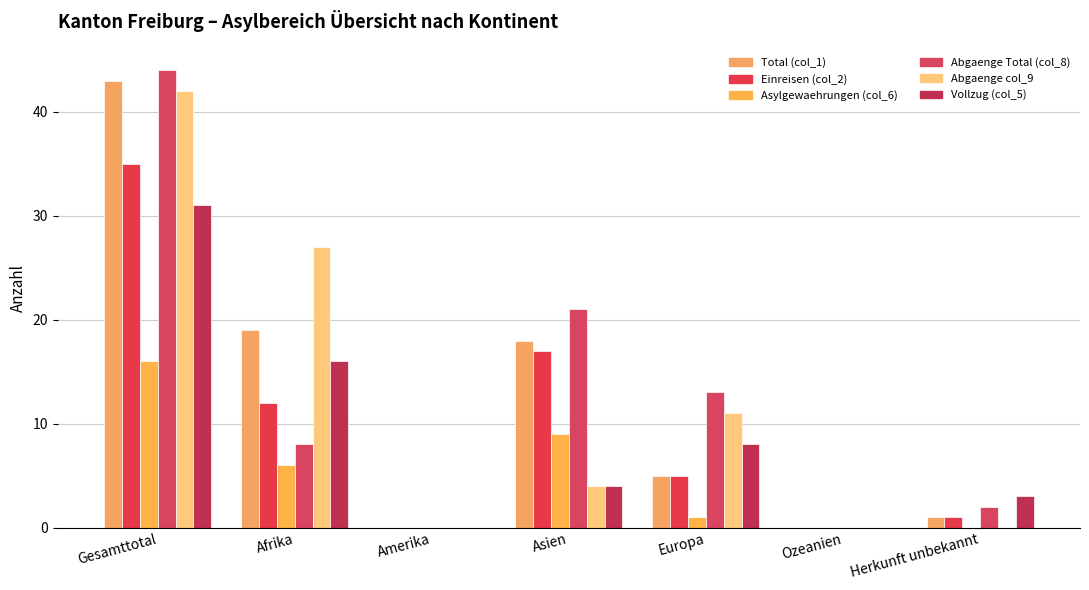

The Vollzug (col_5) series shows 3 at Europa. True or false?

False